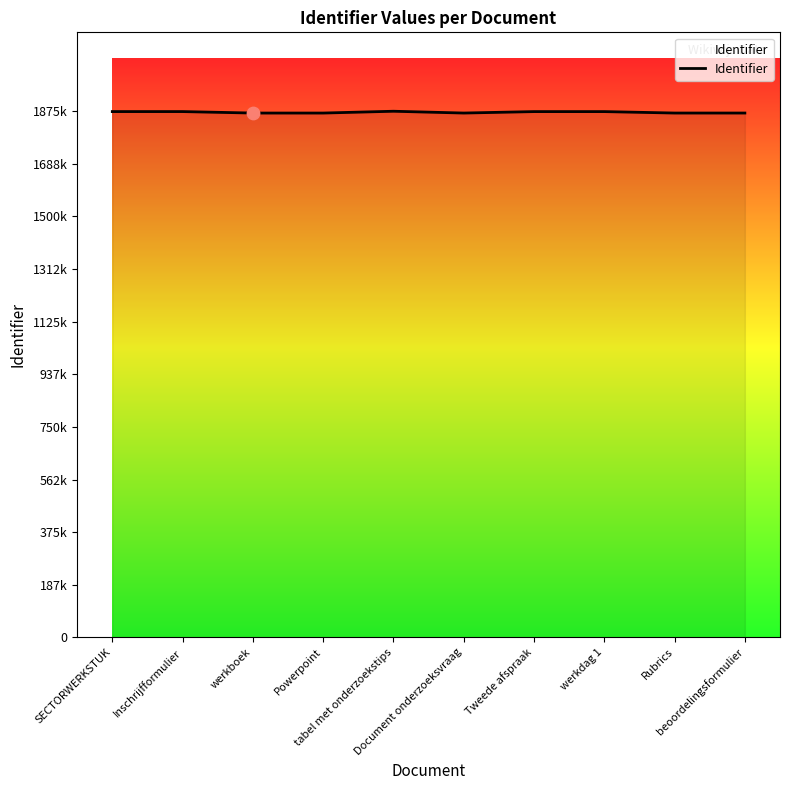

Which has a higher value, werkdag 1 or Tweede afspraak?

werkdag 1